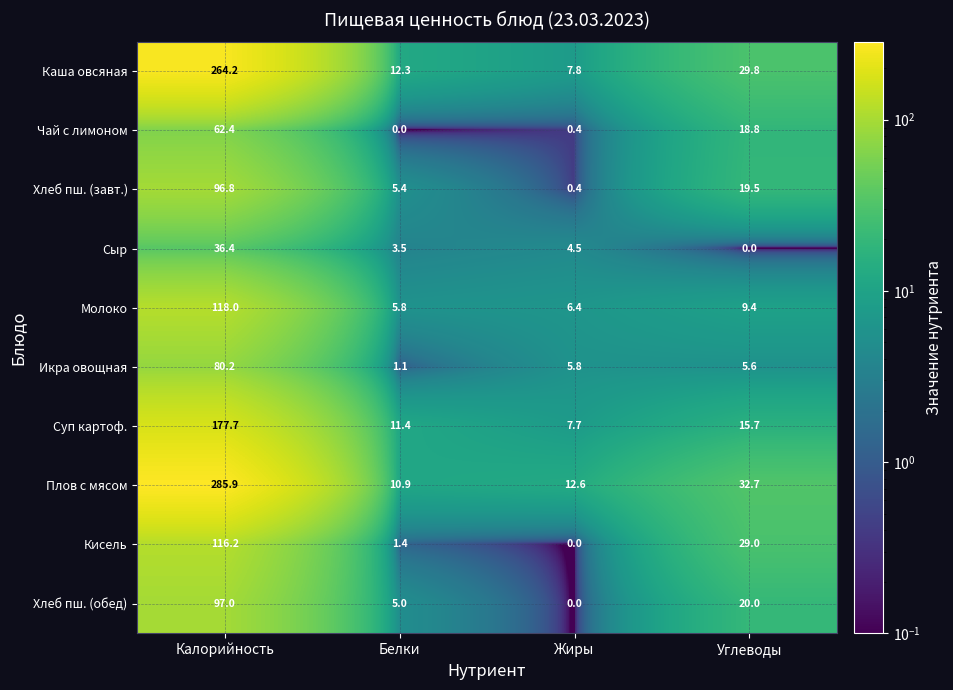

At which category is the sum across all series the highest?

Калорийность